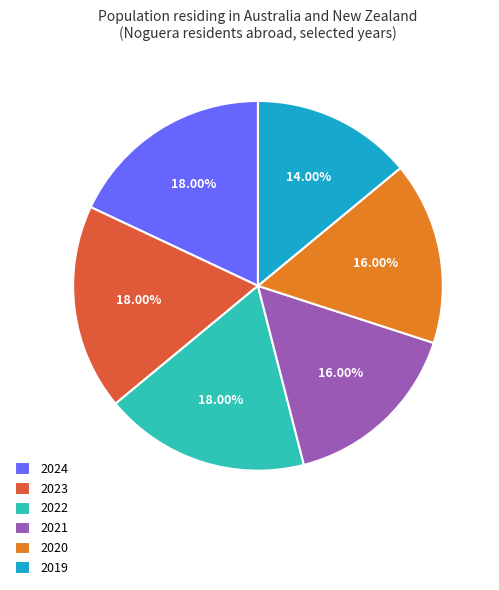

Between 2024 and 2020, which is larger?

2024